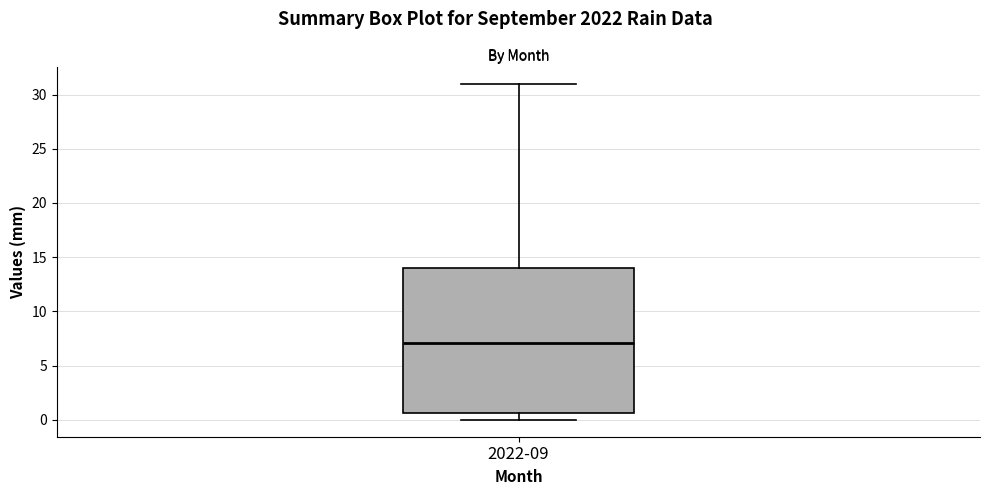

Where is the lower edge of the box for 2022-09 on the y-axis? The values are not printed on the chart, so give them approximately, as read against the axis.

0.5